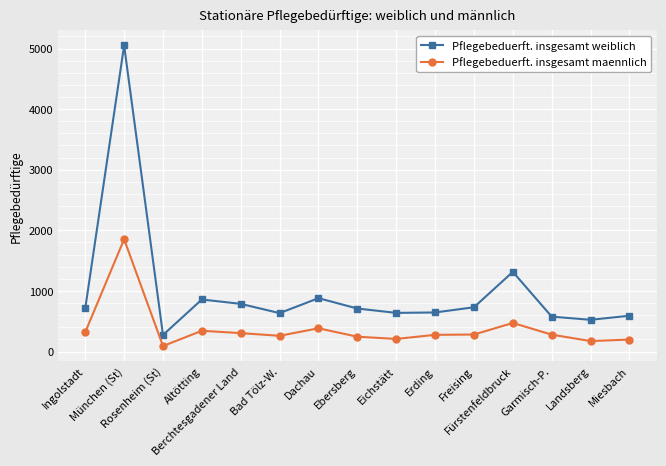

Which label corresponds to the smallest value in the chart?

Rosenheim (St)